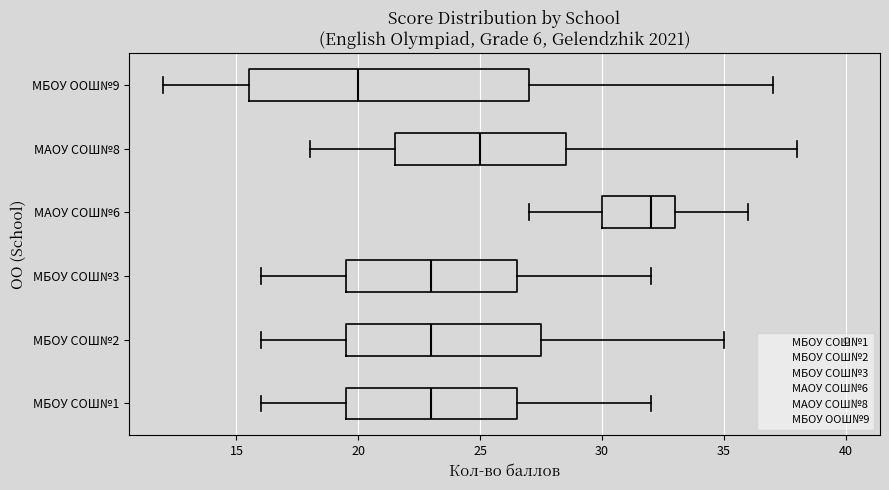

Reading bottom to top, read every box against the x-axis: the position of its median line, the range the box covers, and the ends of its whiskers. The values are not printed on the chart, so give them approximately, as read against the axis.

МБОУ СОШ№1: median 23.0, box 19.5 to 26.5, whiskers 16.0 to 32.0
МБОУ СОШ№2: median 23.0, box 19.5 to 27.5, whiskers 16.0 to 35.0
МБОУ СОШ№3: median 23.0, box 19.5 to 26.5, whiskers 16.0 to 32.0
МАОУ СОШ№6: median 32.0, box 30.0 to 33.0, whiskers 27.0 to 36.0
МАОУ СОШ№8: median 25.0, box 21.5 to 28.5, whiskers 18.0 to 38.0
МБОУ ООШ№9: median 20.0, box 15.5 to 27.0, whiskers 12.0 to 37.0